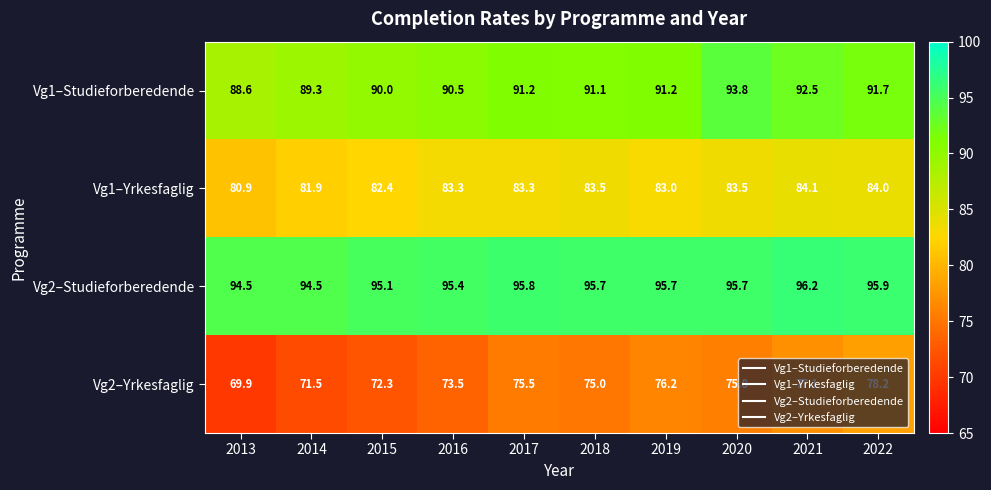

What is the sum of all Vg2–Studieforberedende values?

954.5